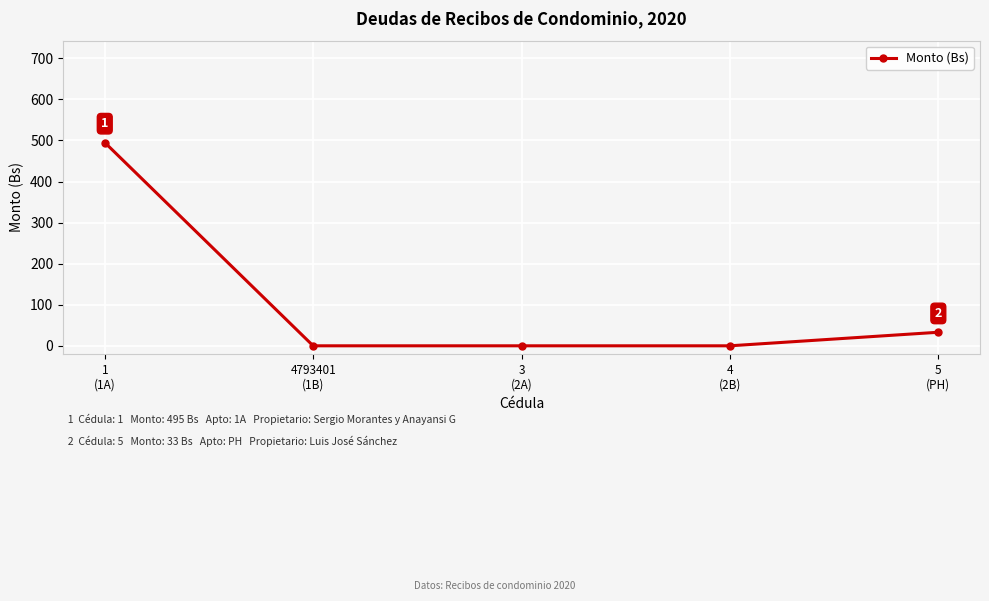

What is the sum of the values at 5
(PH) and 3
(2A)?

33